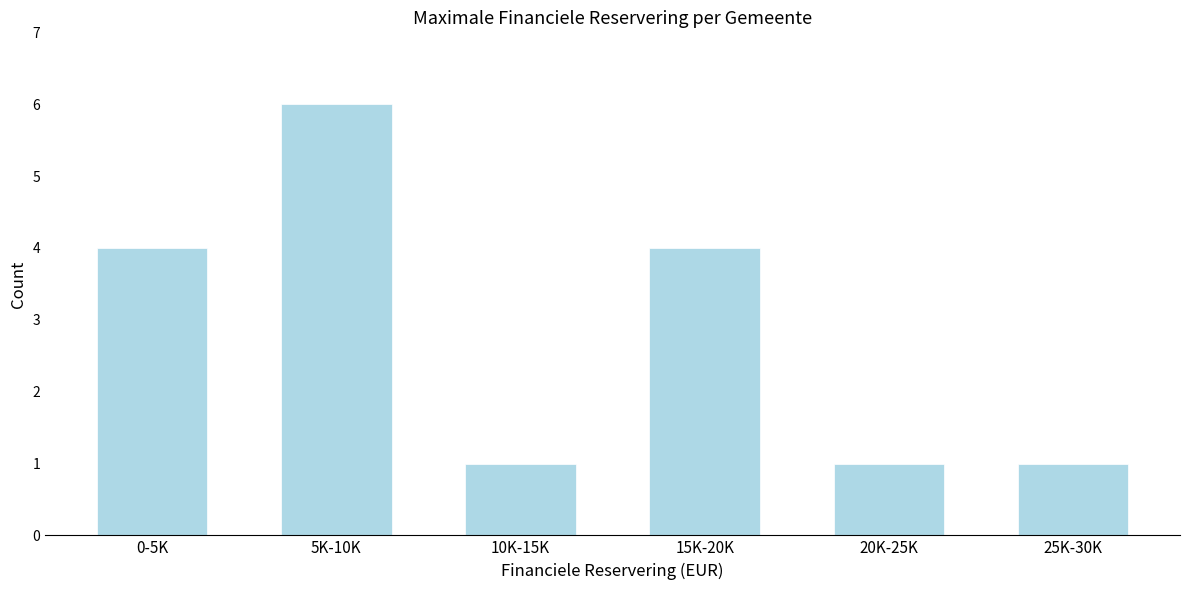

Reading right to left, transcribe all the data shown in this chart.

1	1	4	1	6	4